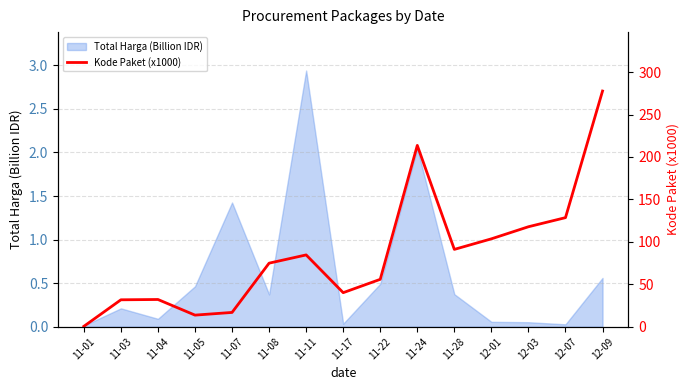

What is the difference between the maximum and minimum values?

277.2